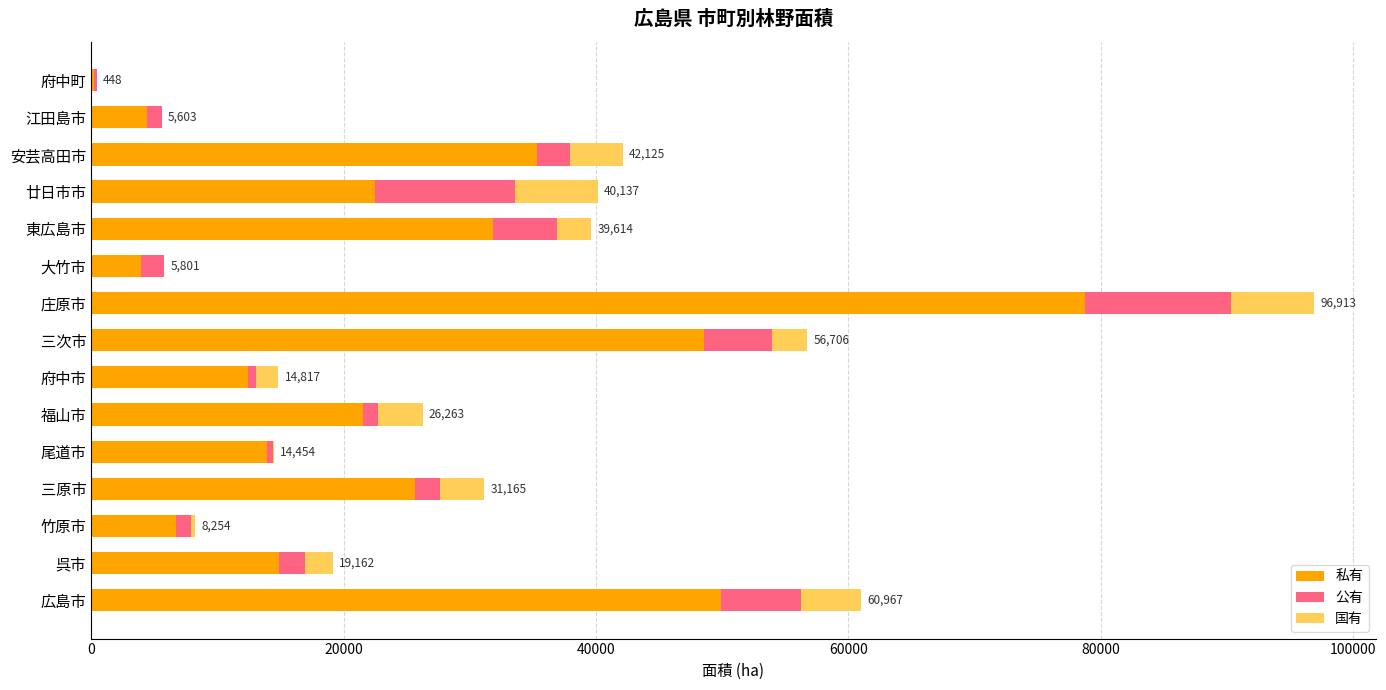

Where is 私有 nearest to the value 39488?

安芸高田市